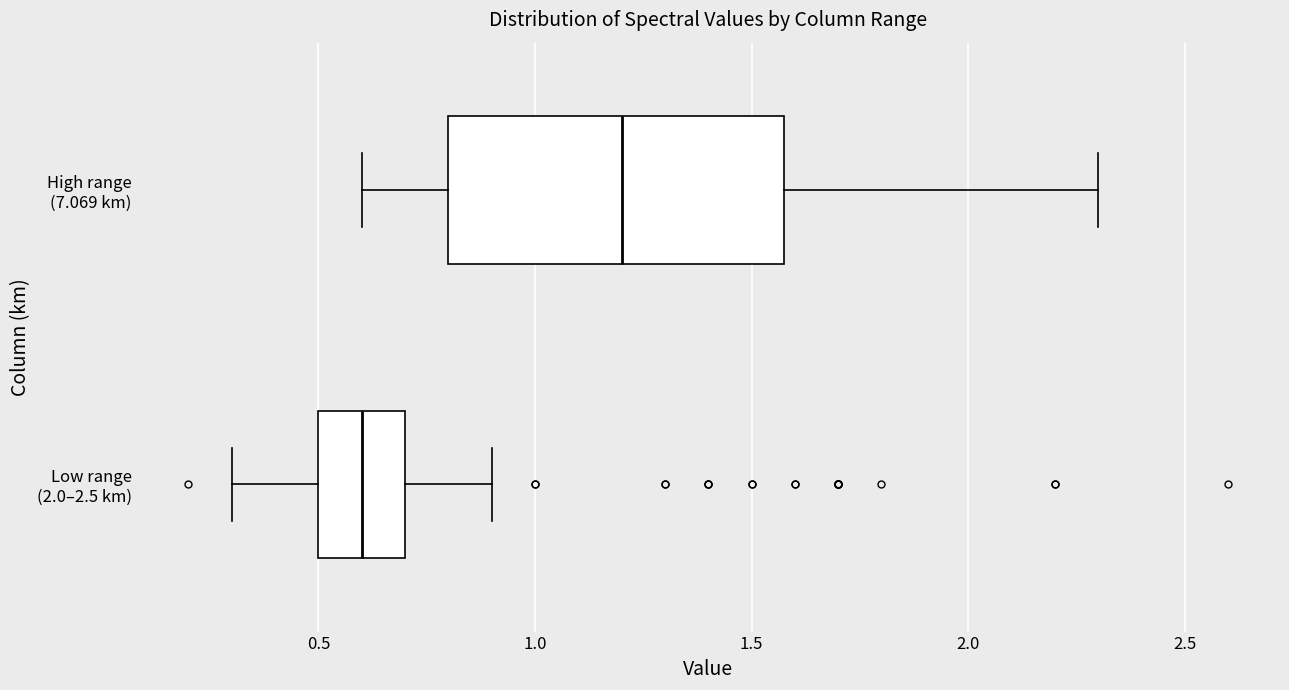

Reading bottom to top, transcribe this box plot: for each box, give where its median line is, the range the box spans, and where its two whiskers end, as read against the x-axis. The values are not printed on the chart, so give them approximately, as read against the axis.

Low range (2.0–2.5 km): median 0.6, box 0.5 to 0.7, whiskers 0.3 to 0.9
High range (7.069 km): median 1.2, box 0.8 to 1.6, whiskers 0.6 to 2.3